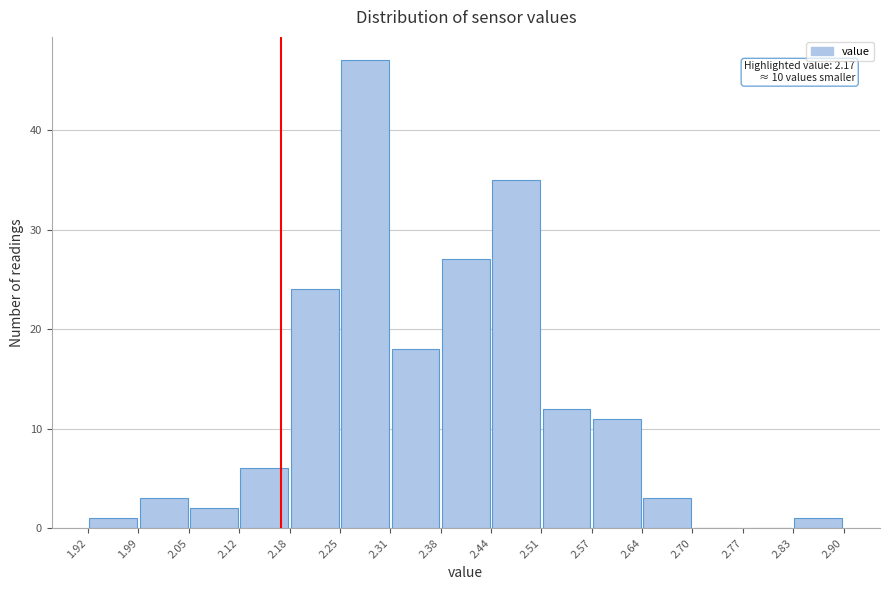

Over which range of the x-axis is the bar tallest?

2.25 to 2.31